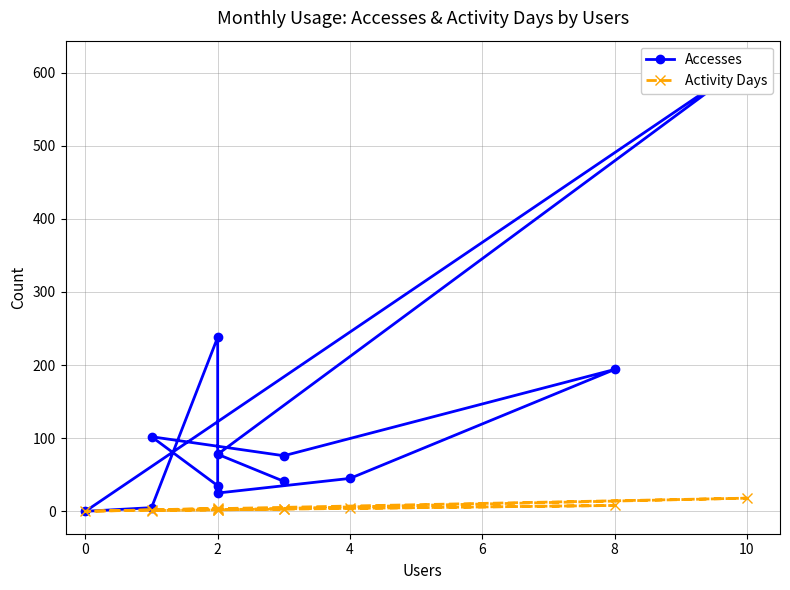

What is the label of the 12th point from the left?

2